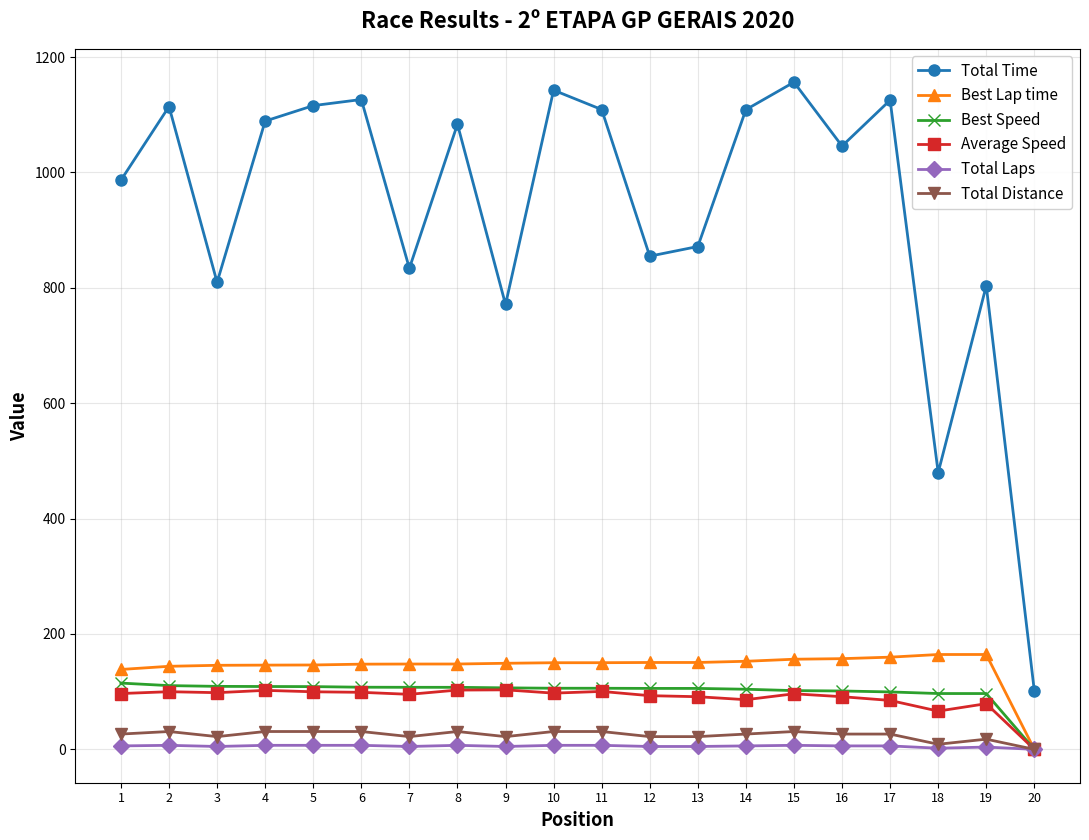

The Best Speed series shows 109.0 at 4. True or false?

True